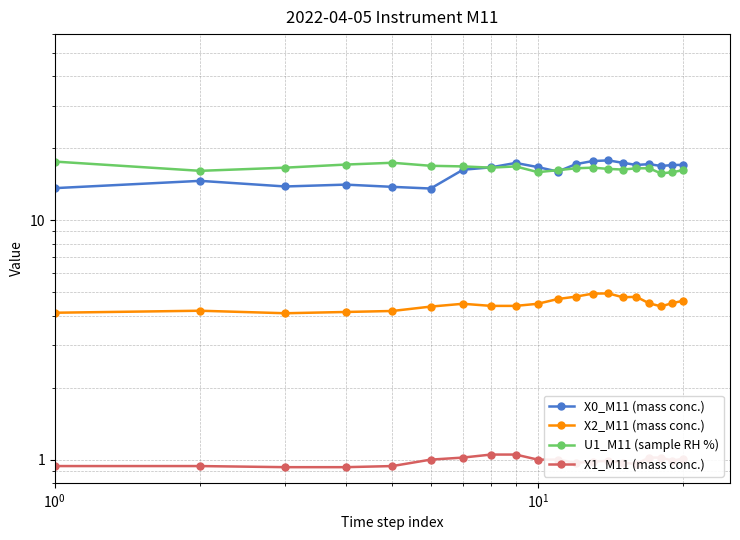

What are all the series names shown in the legend?

X0_M11 (mass conc.), X2_M11 (mass conc.), U1_M11 (sample RH %), X1_M11 (mass conc.)